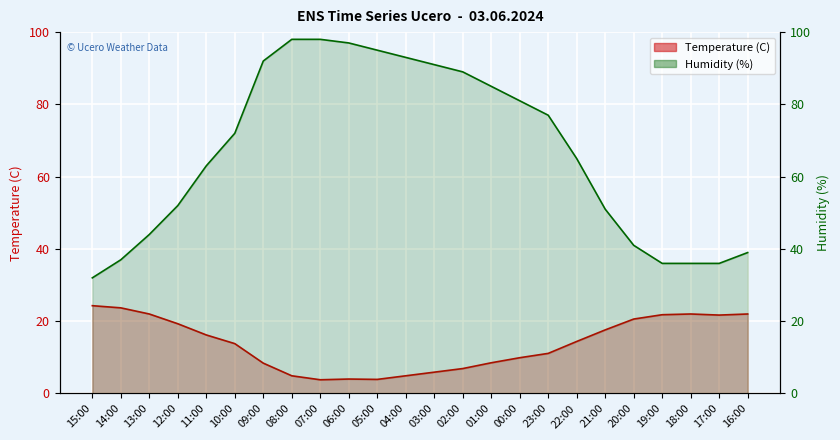

What position from the left is 21:00?

19